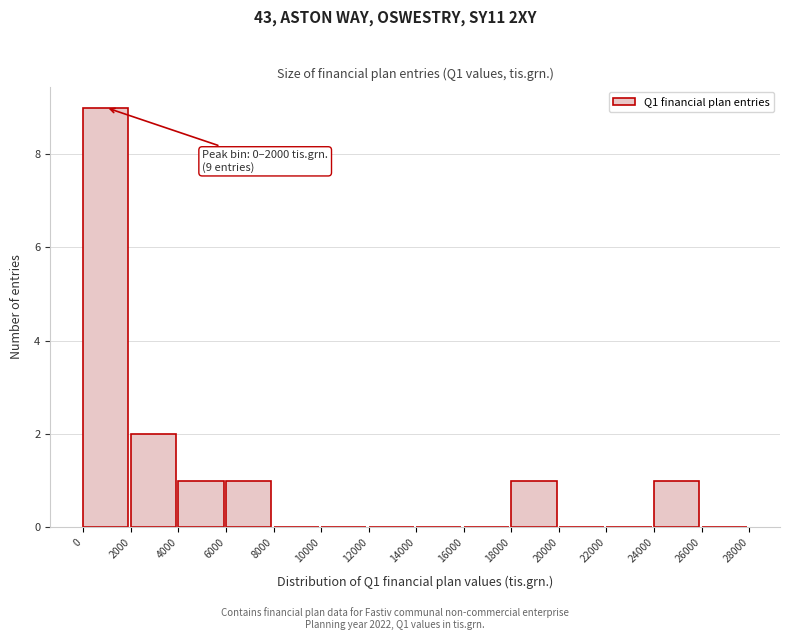

Which range on the x-axis has the tallest bar?

0 to 2000